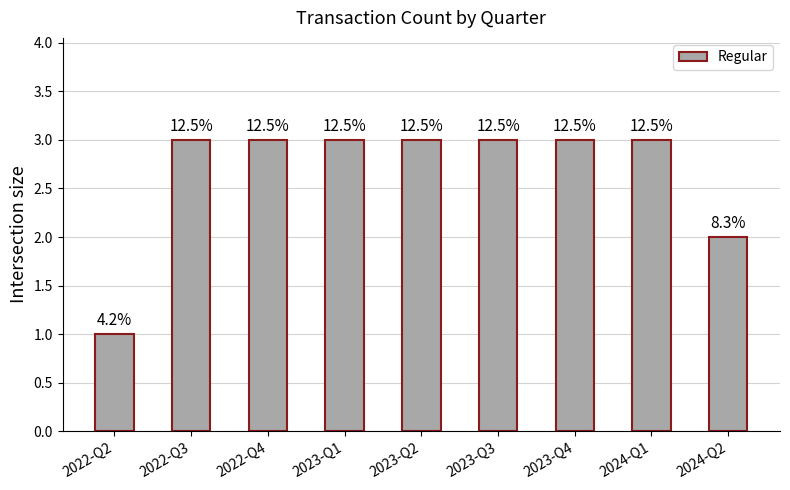

Reading left to right, extract all data points from this chart.

1	3	3	3	3	3	3	3	2